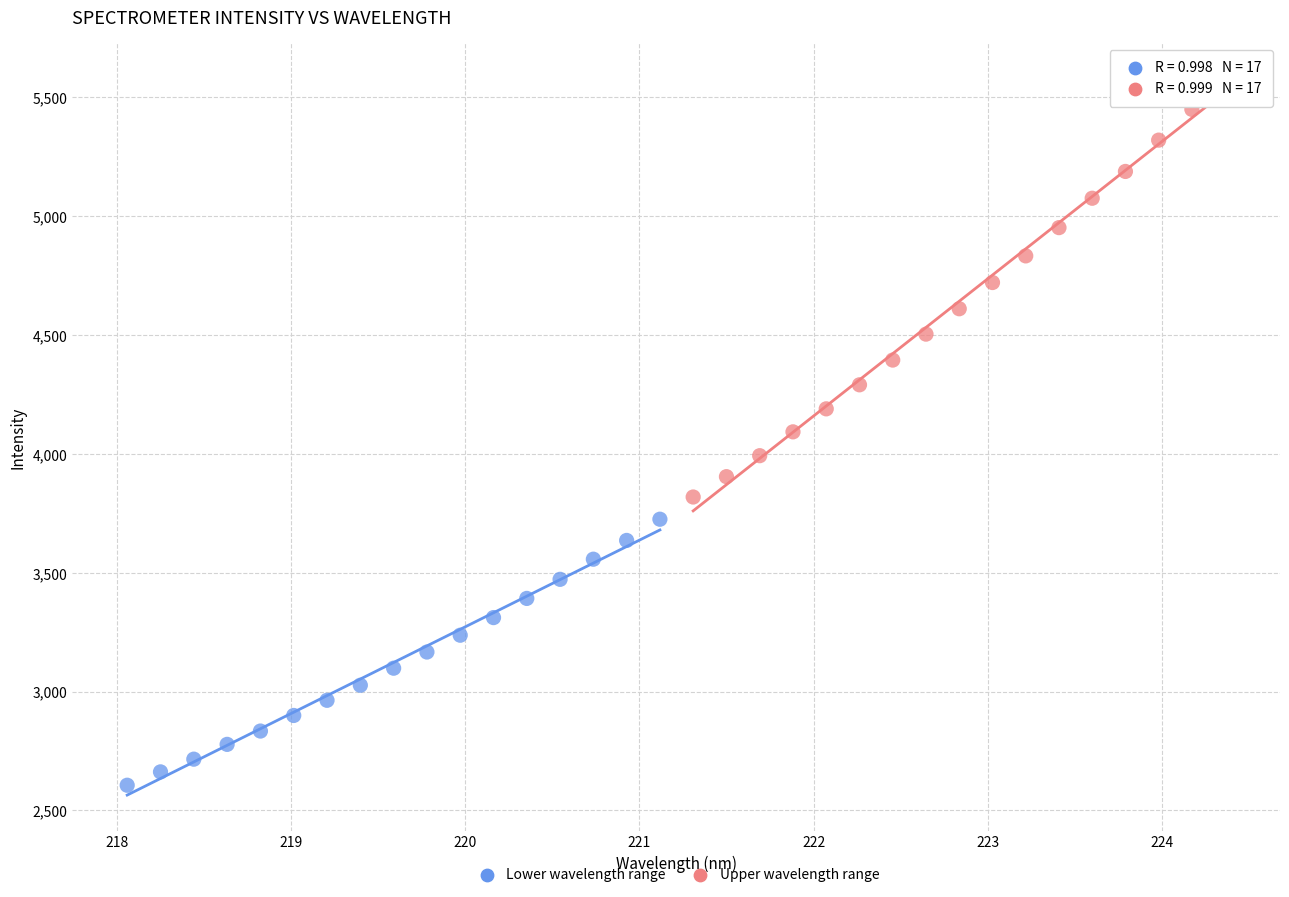

Which series has the largest Y range (max minus min)?

Upper wavelength range